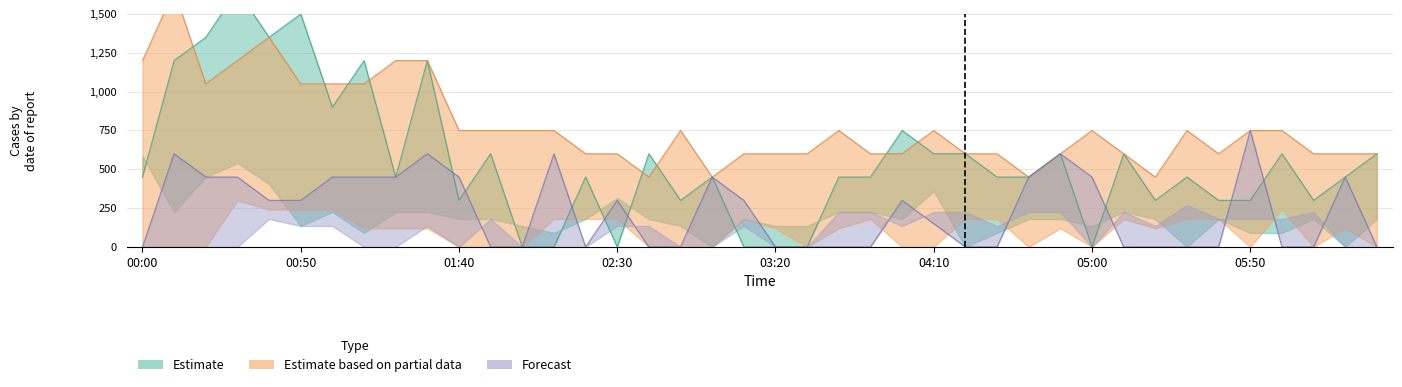

At which category does the chart reach its minimum across all series?

04:10